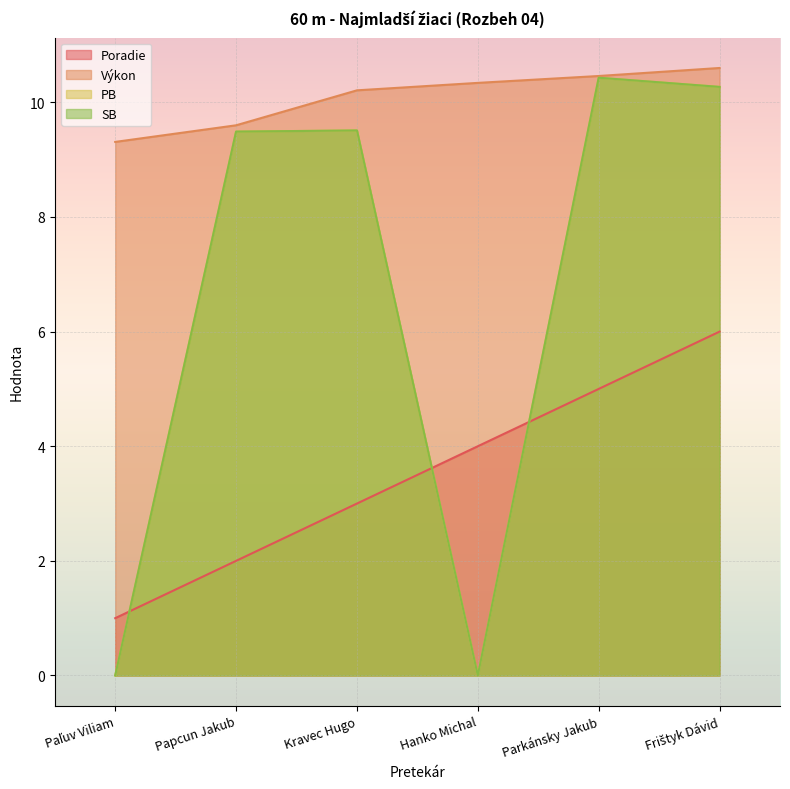

At which label does SB first exceed 9?

Papcun Jakub